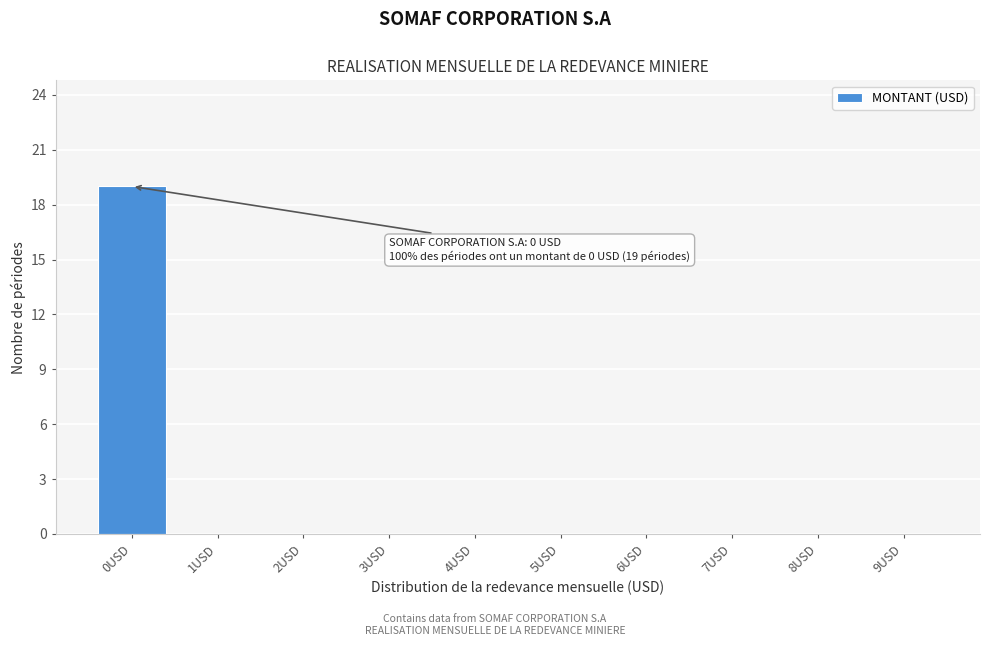

Reading left to right, transcribe all the data shown in this chart.

0USD=19	1USD=0	2USD=0	3USD=0	4USD=0	5USD=0	6USD=0	7USD=0	8USD=0	9USD=0